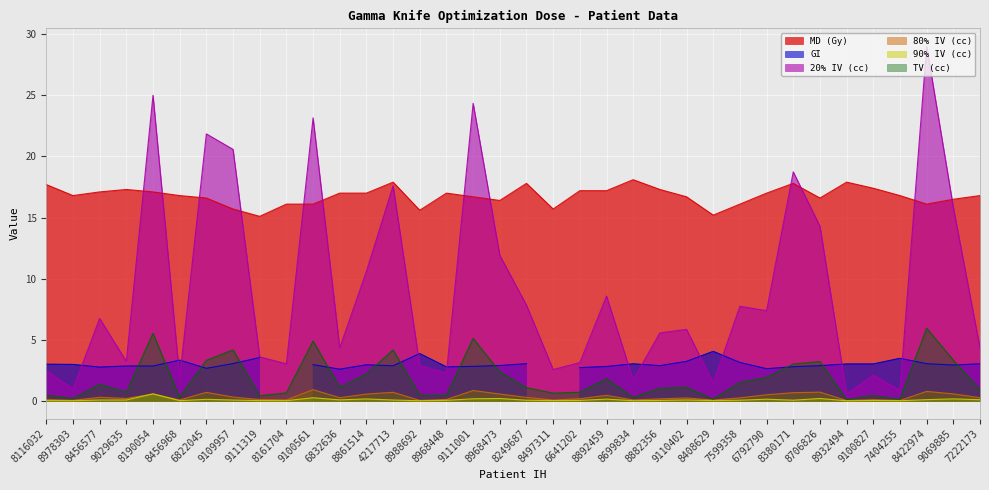

At which category does the chart reach its peak across all series?

8422974